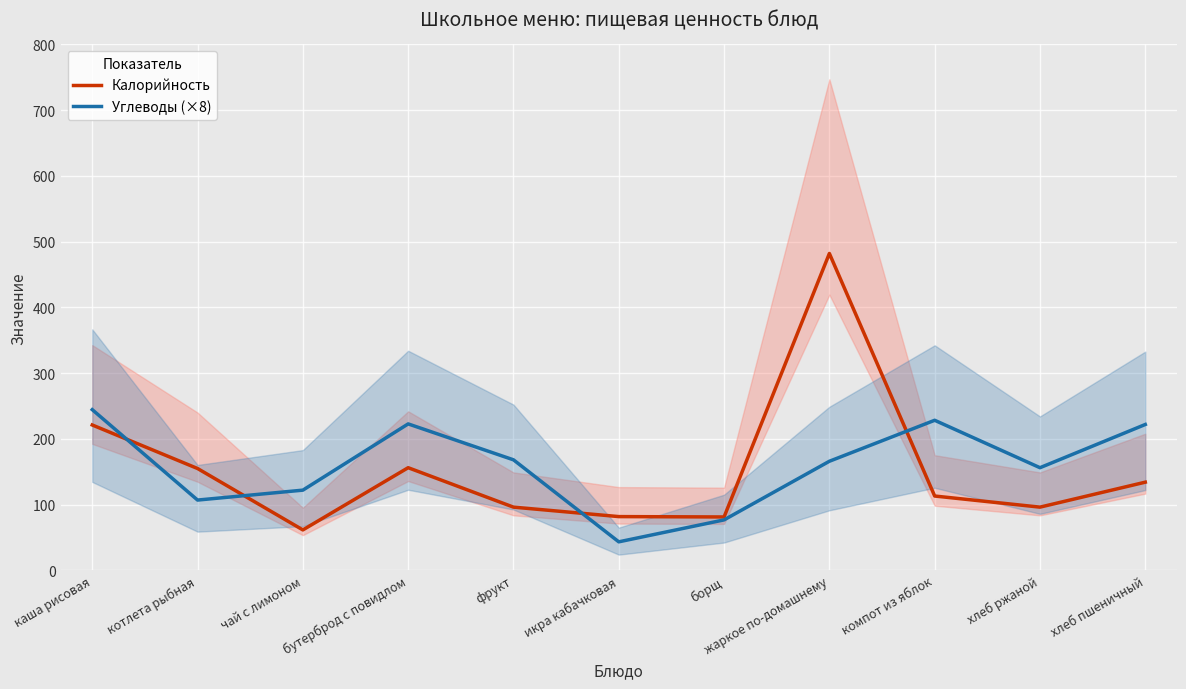

Between which two adjacent categories do Углеводы (×8) and Калорийность first intersect?

каша рисовая and котлета рыбная